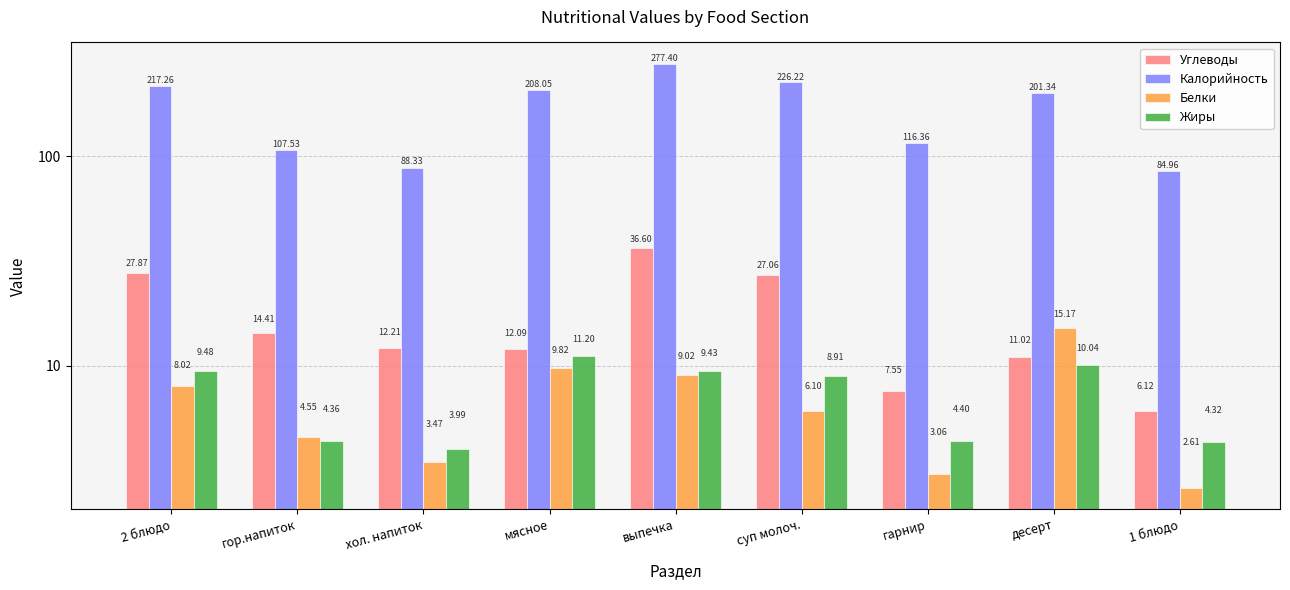

What value does the Калорийность series have at суп молоч.?

226.2